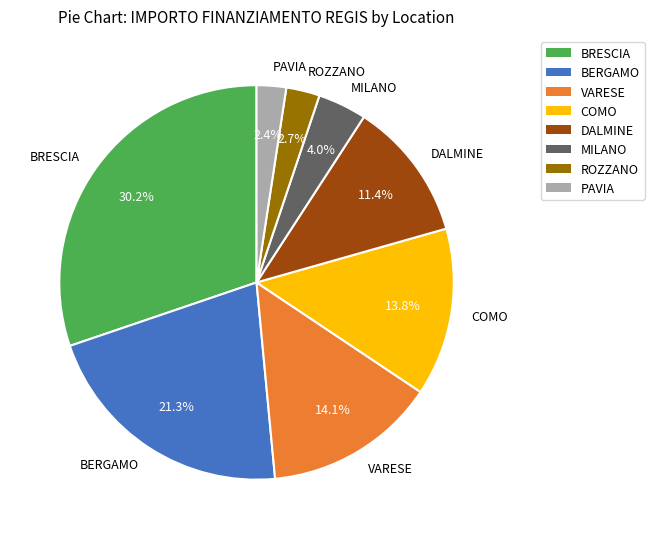

What percentage is NOT represented by BERGAMO?

78.7%